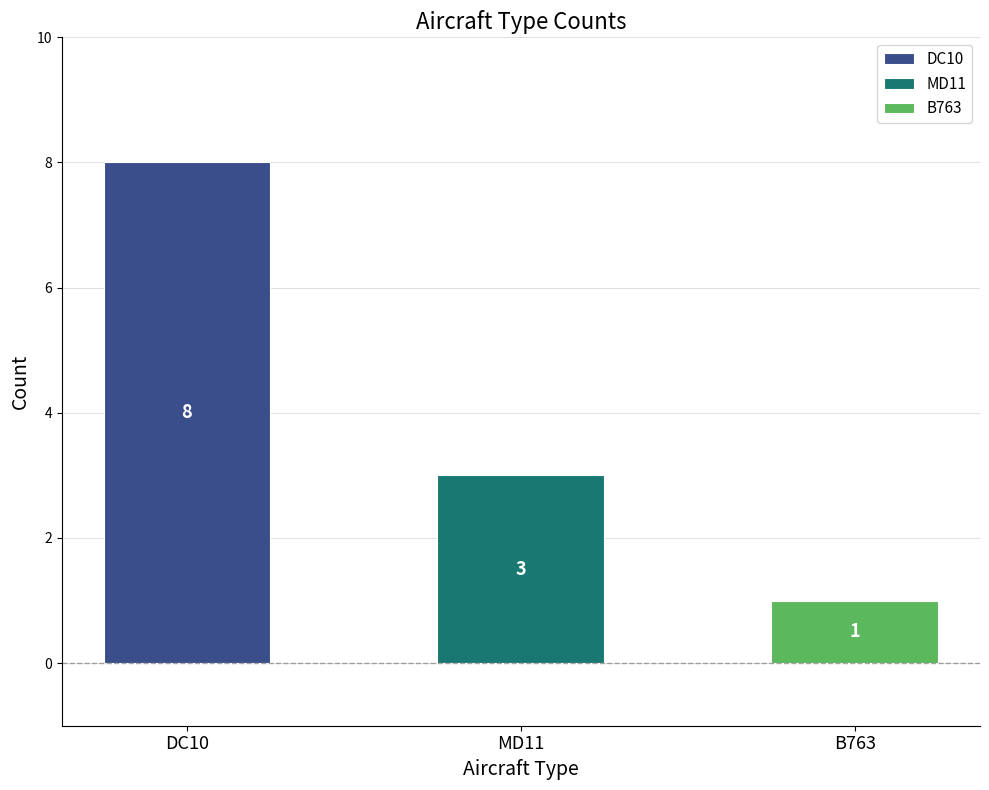

Between MD11 and B763, which is larger?

MD11